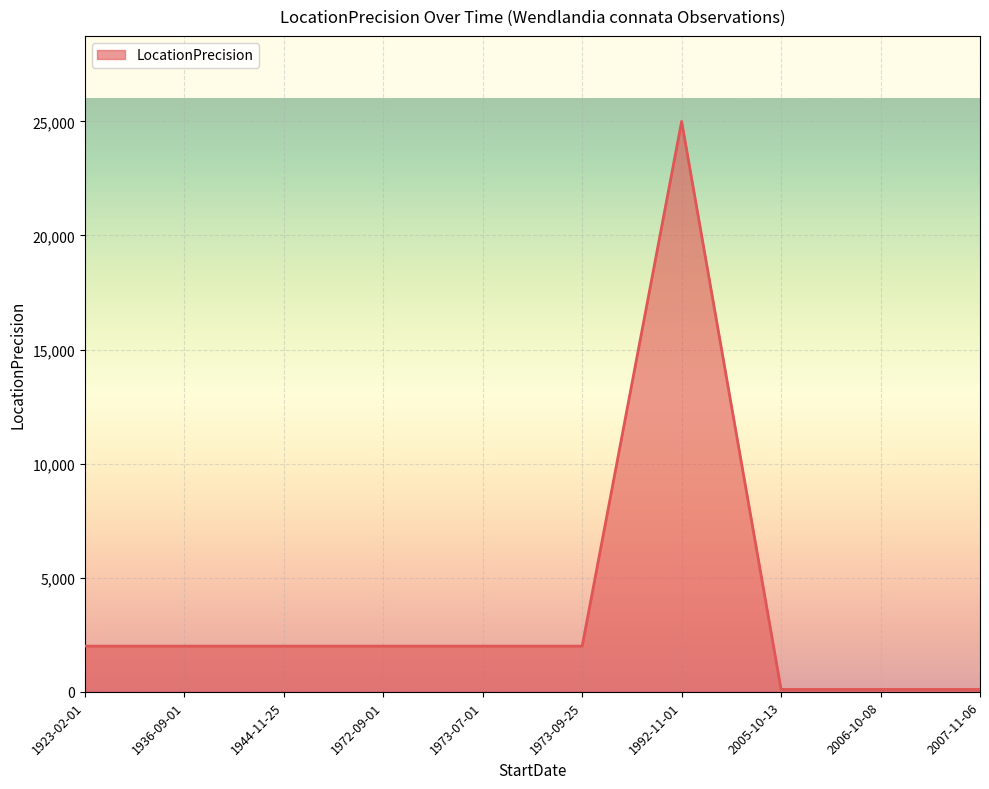

The chart shows a value of 3384 at 1923-02-01. True or false?

False